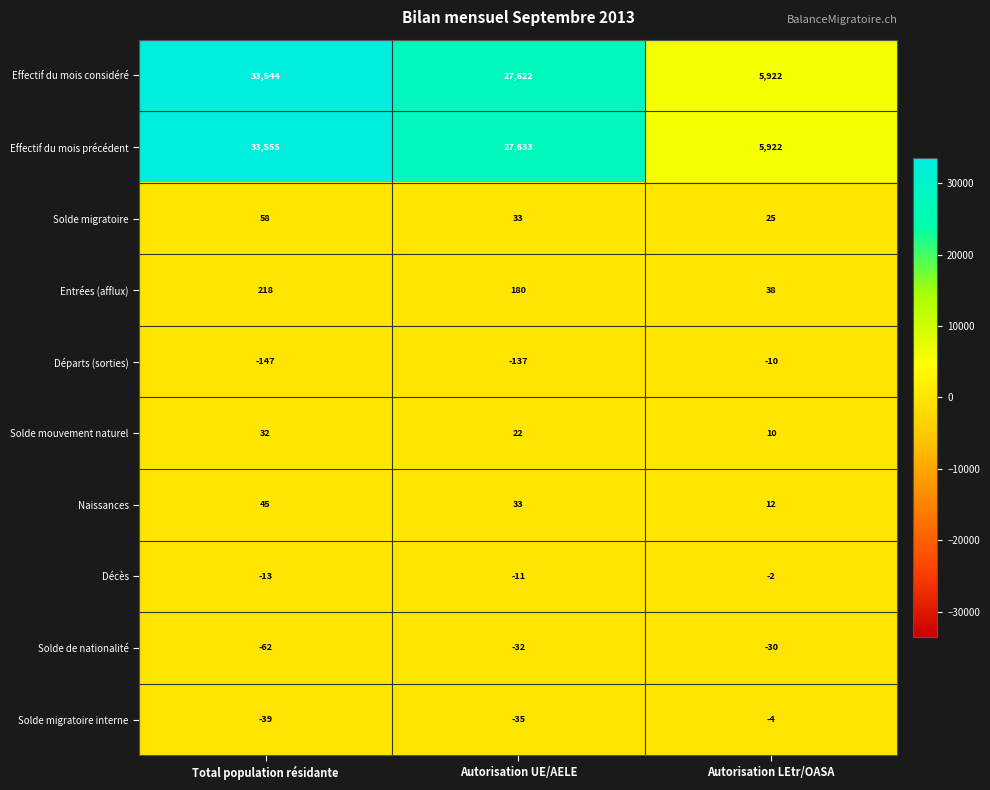

At which category is the sum across all series the highest?

Total population résidante